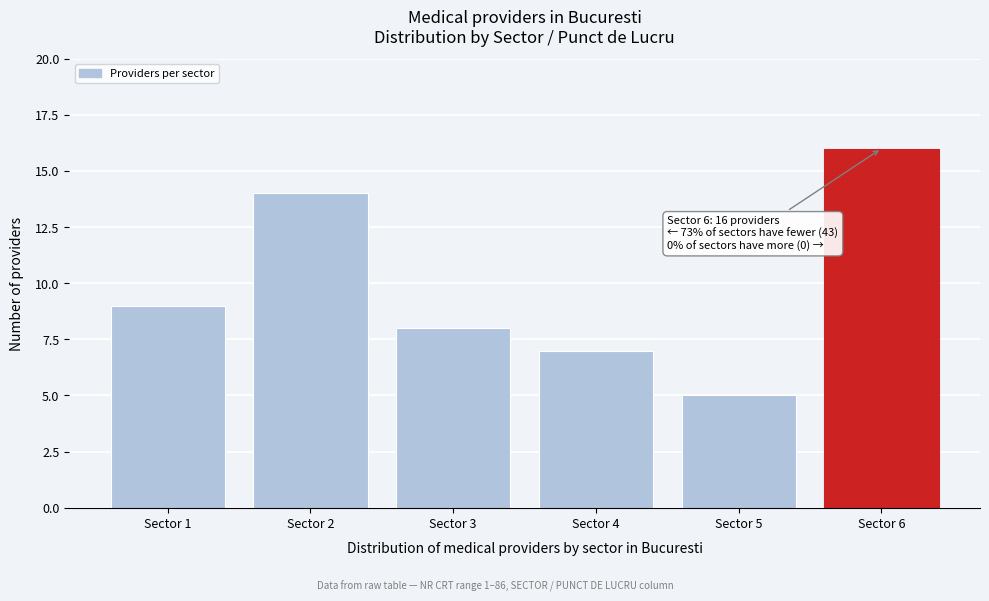

Reading left to right, list all the values displayed in this chart.

Sector 1=9	Sector 2=14	Sector 3=8	Sector 4=7	Sector 5=5	Sector 6=16